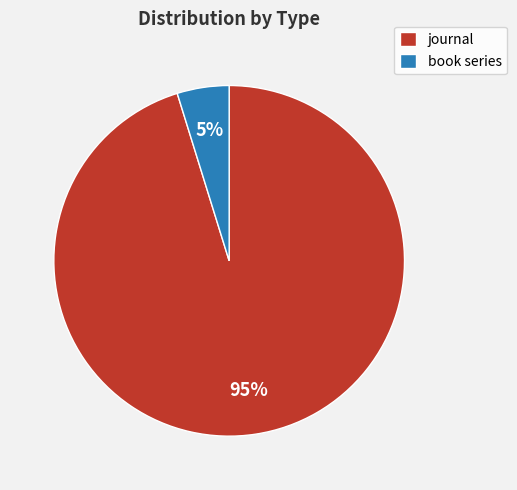

What is the largest slice in the pie chart?

journal